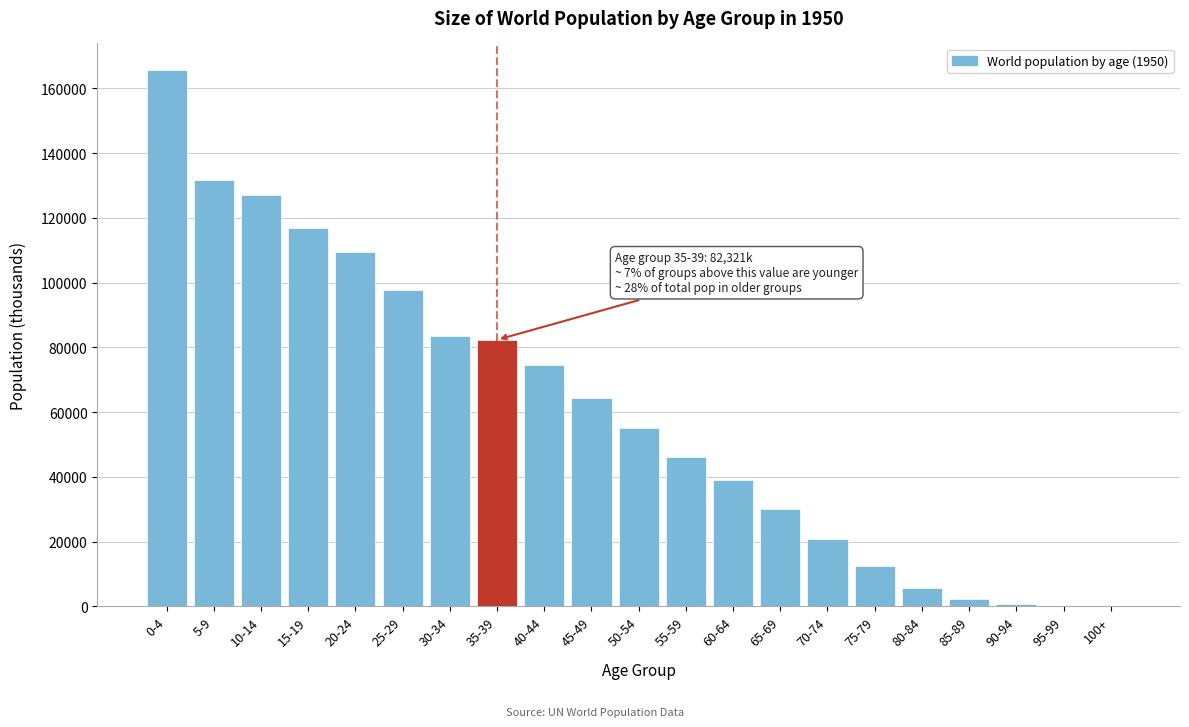

What is the sum of all values?

1265128.5